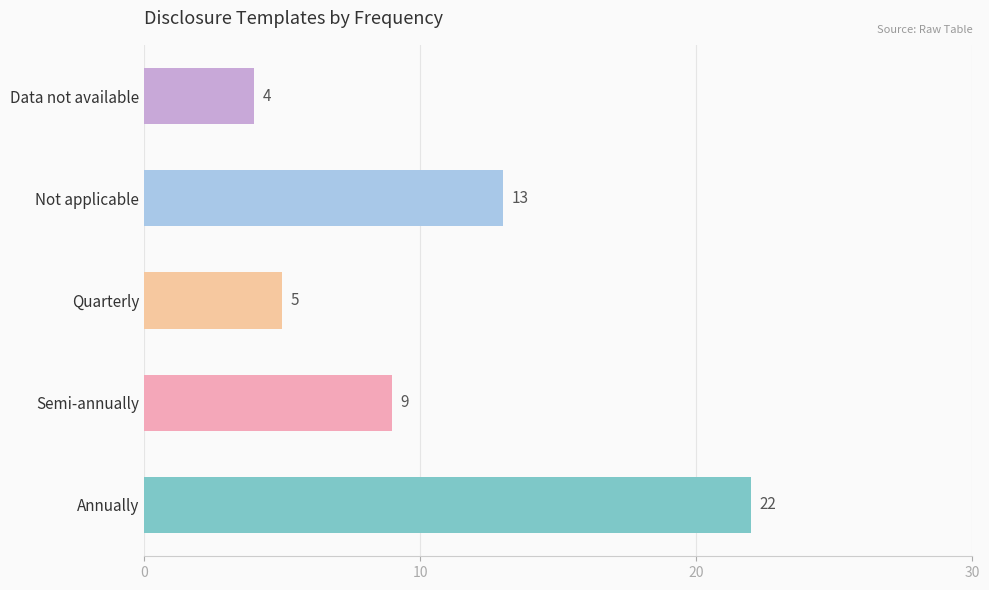

What is the greatest value displayed?

22